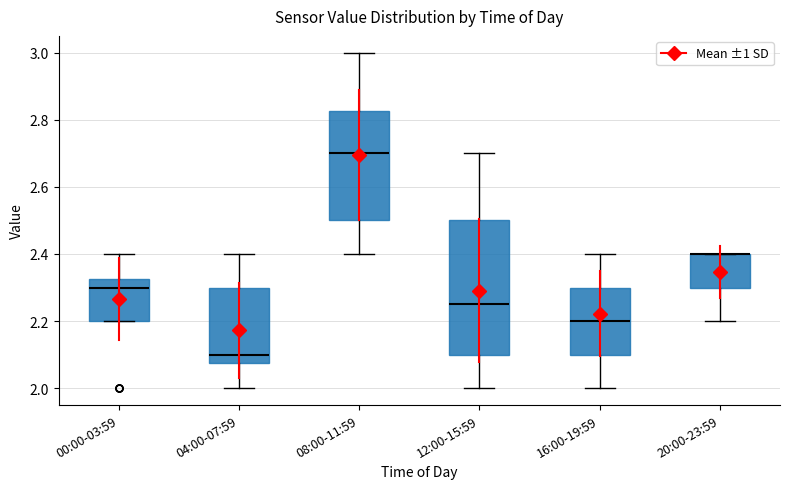

Which box is the tallest, from its lower edge to its upper edge?

12:00-15:59